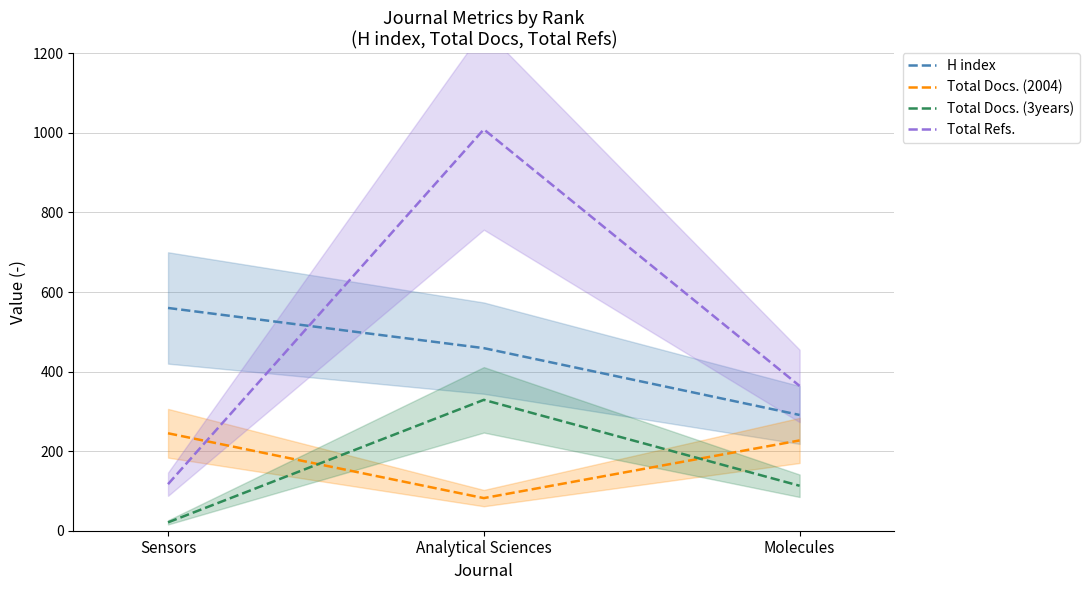

At which label does H index first exceed 459?

Sensors